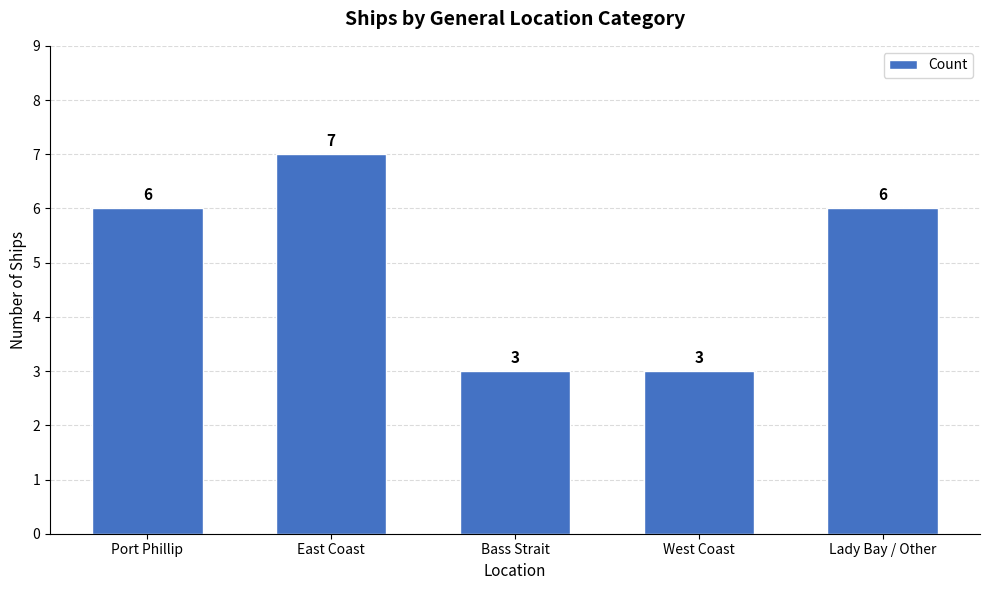

What position from the left is Lady Bay / Other?

5